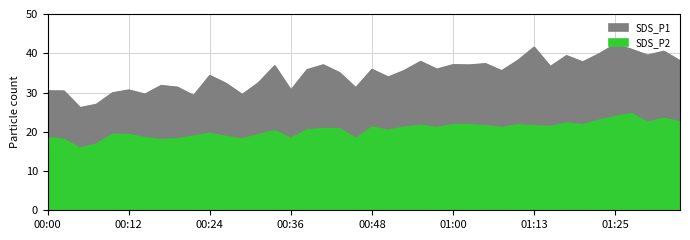

How many interior local valleys does the SDS_P2 series have?

11